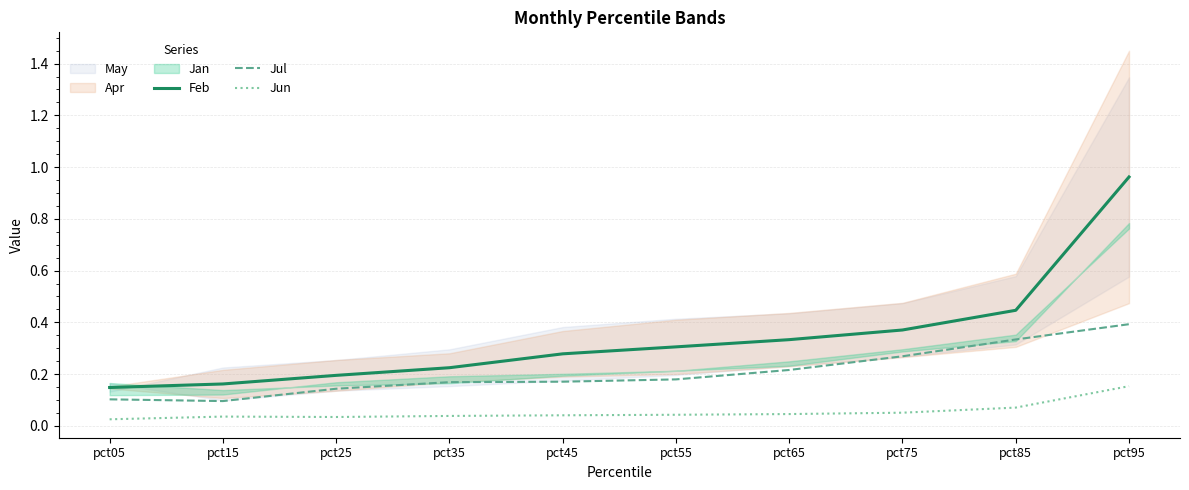

True or false: Jul and Feb intersect in this chart.

False